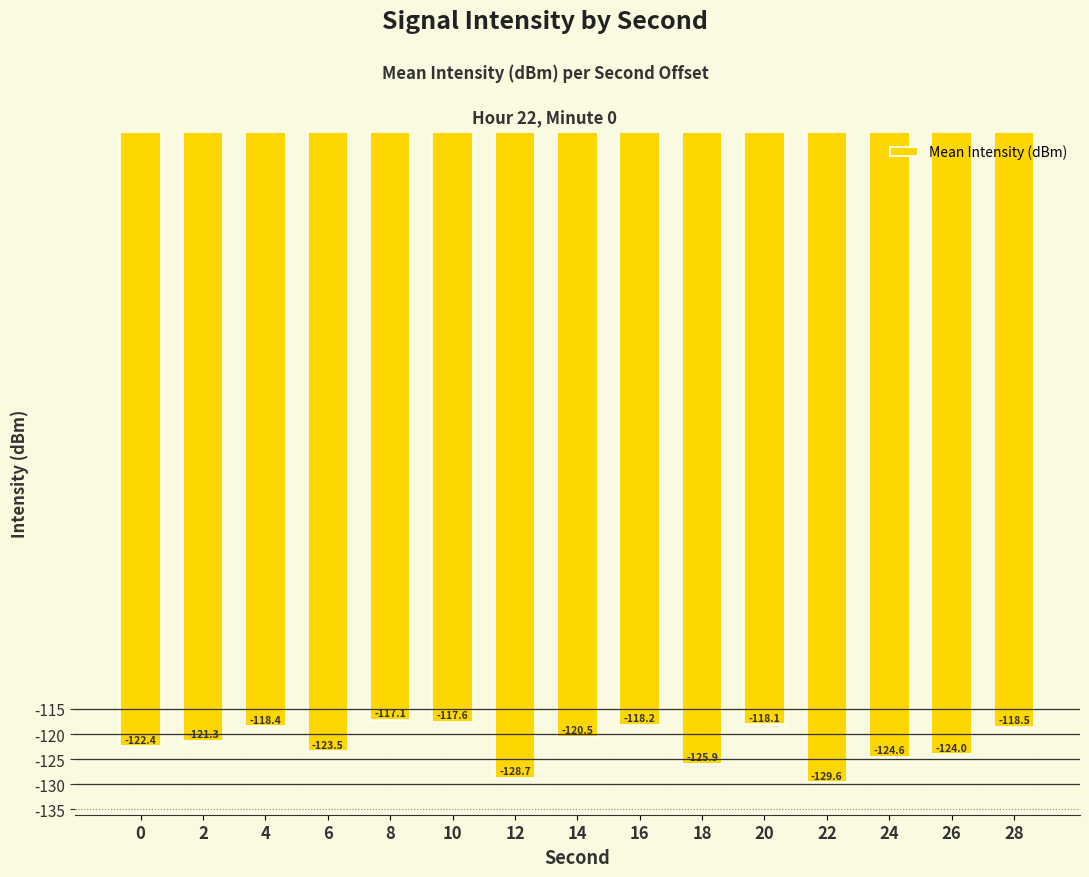

What is the difference between the maximum and second lowest values?

11.6